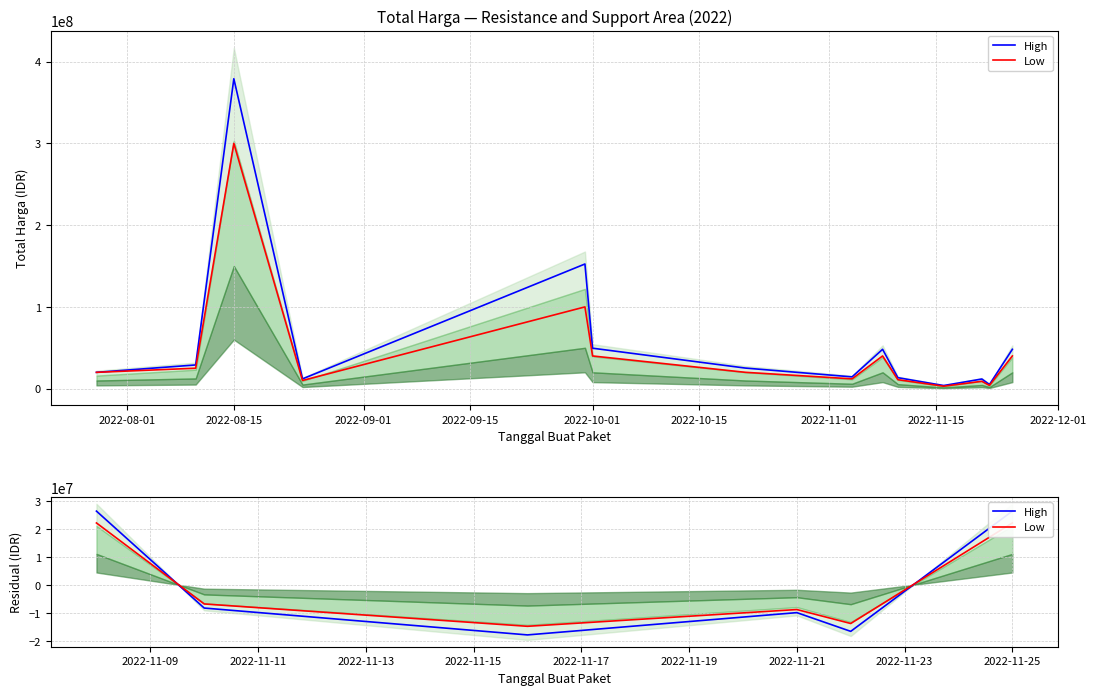

Is it true that Low equals 22166666.7 at 2022-08-01?

True